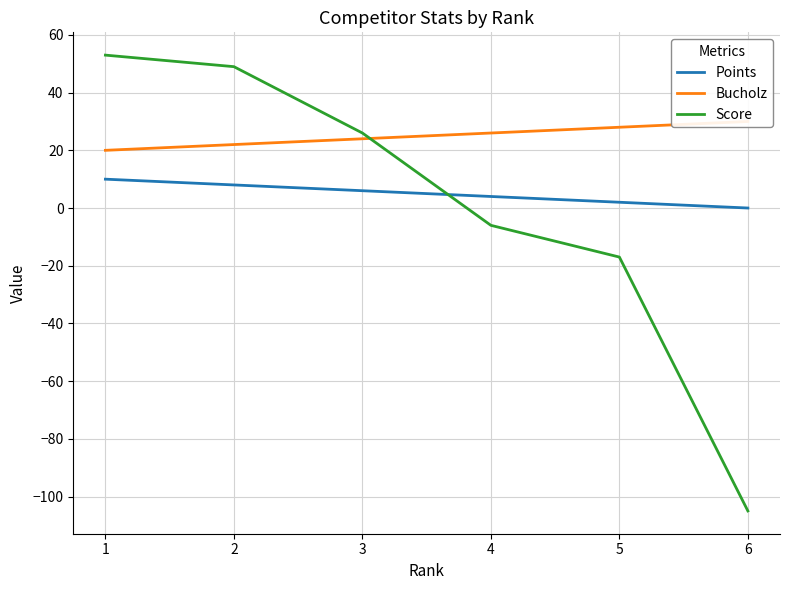

Count the number of categories in the chart.

6